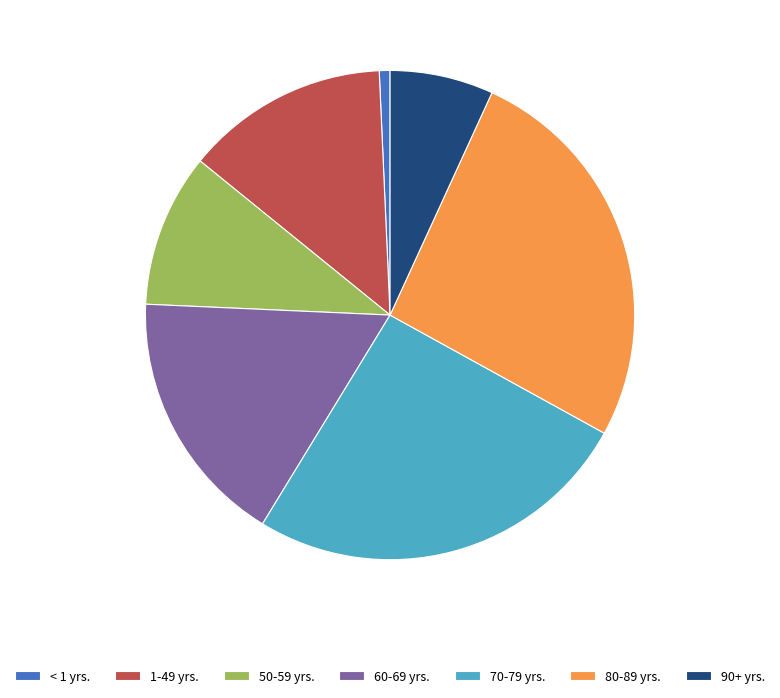

What is the ratio of the value at 80-89 yrs. to the value at 60-69 yrs.?

1.5